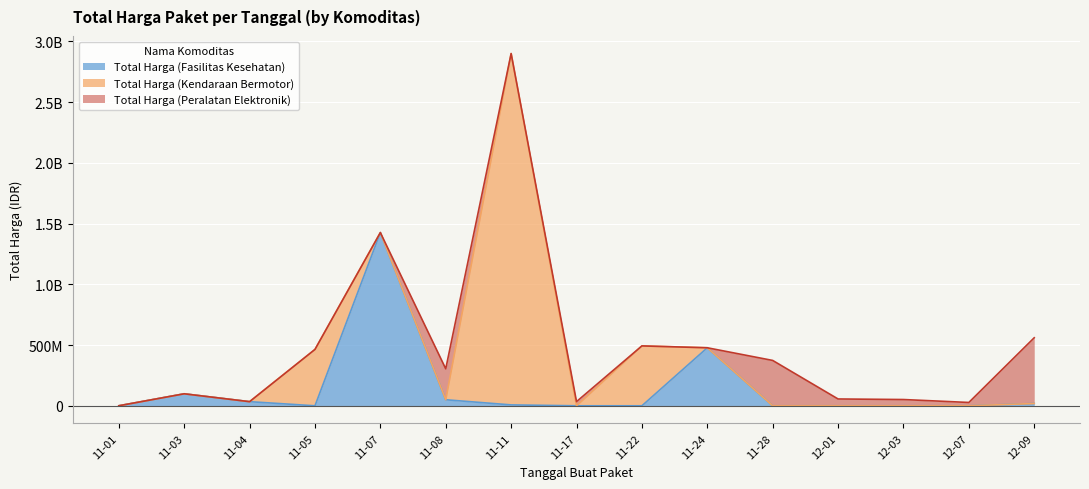

What position from the right is 2021-12-03?

3